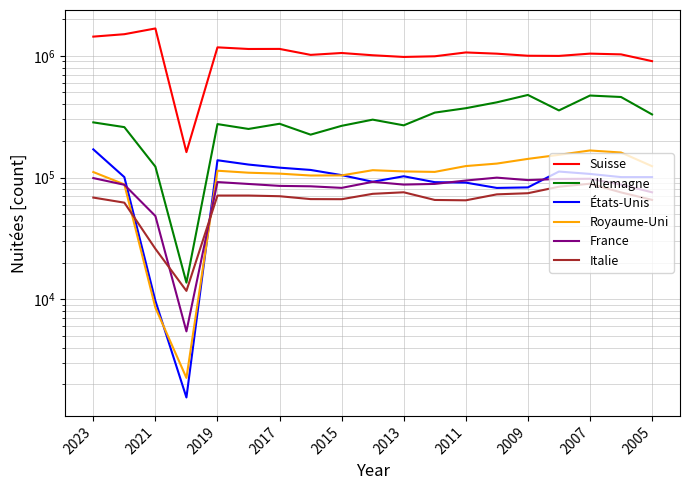

True or false: Allemagne and Italie intersect in this chart.

False